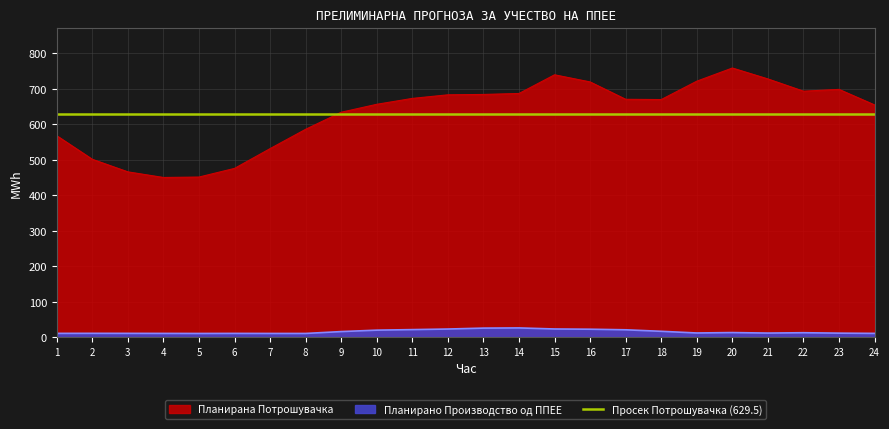

Reading right to left, list all the values displayed in this chart.

Планирана Потрошувачка: 24=654.9	23=698.7	22=693.6	21=728.1	20=758.9	19=721.8	18=670.0	17=670.8	16=719.7	15=739.8	14=687.1	13=684.4	12=683.4	11=673.3	10=656.7	9=634.3	8=586.3	7=531.9	6=476.2	5=451.8	4=450.6	3=466.4	2=501.7	1=568.1
Планирано Производство од ППЕЕ: 24=11.5	23=12.1	22=13.3	21=12.3	20=13.8	19=12.6	18=17.3	17=21.6	16=23.2	15=23.8	14=26.8	13=26.3	12=23.7	11=22.1	10=20.5	9=16.5	8=11.3	7=11.3	6=11.4	5=11.2	4=11.4	3=11.5	2=11.6	1=11.5